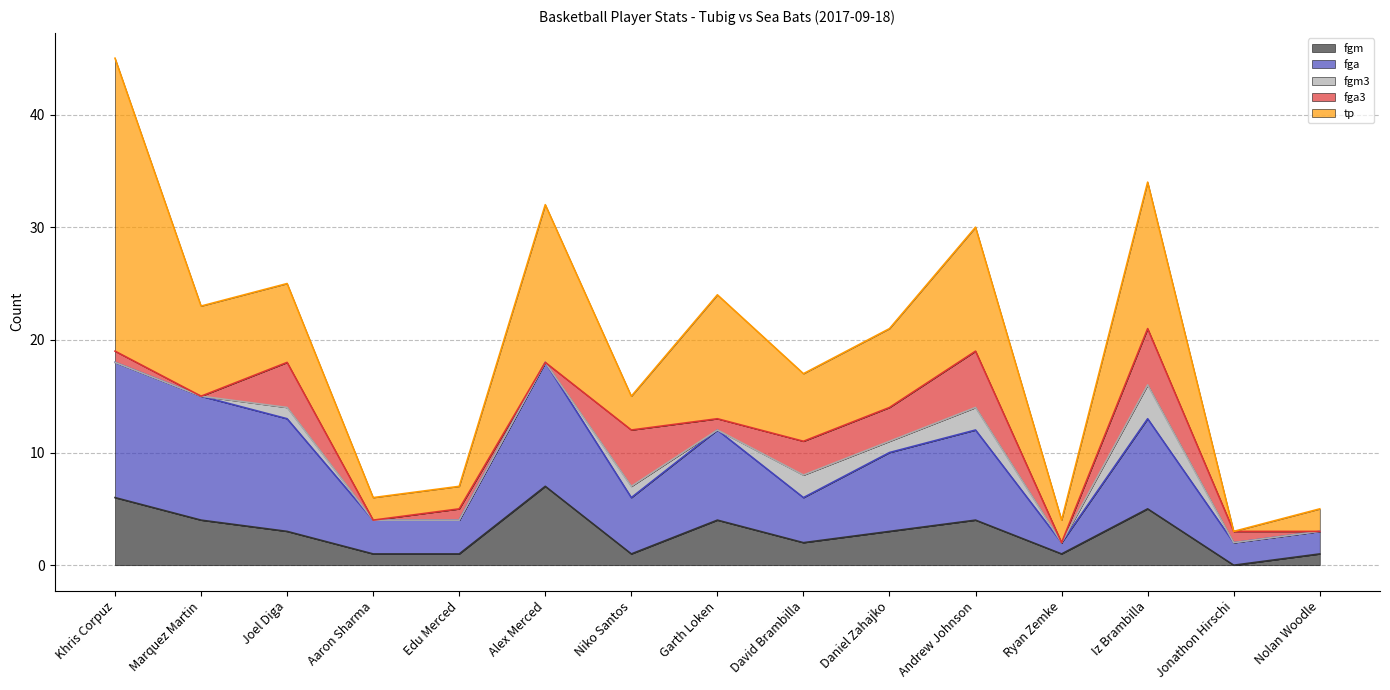

How many values in the fgm series exceed 3?

6